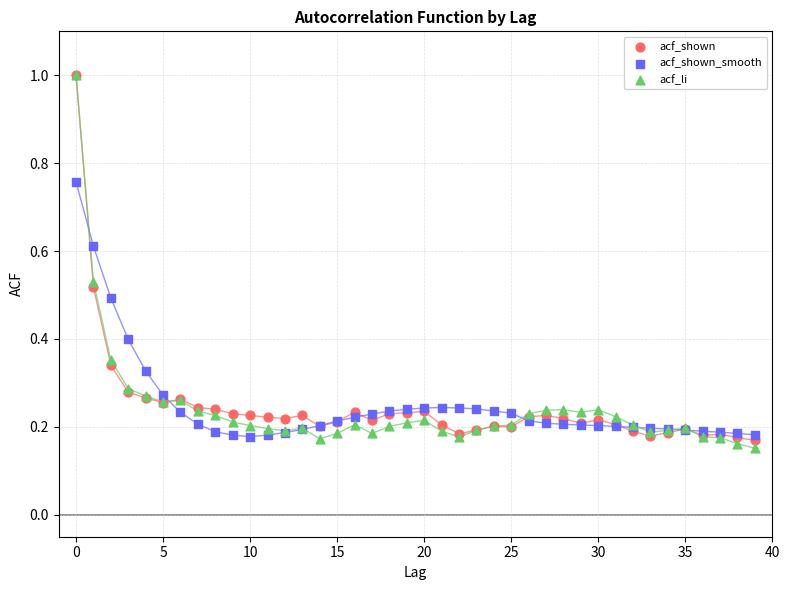

What are all the series names shown in the legend?

acf_shown, acf_shown_smooth, acf_li